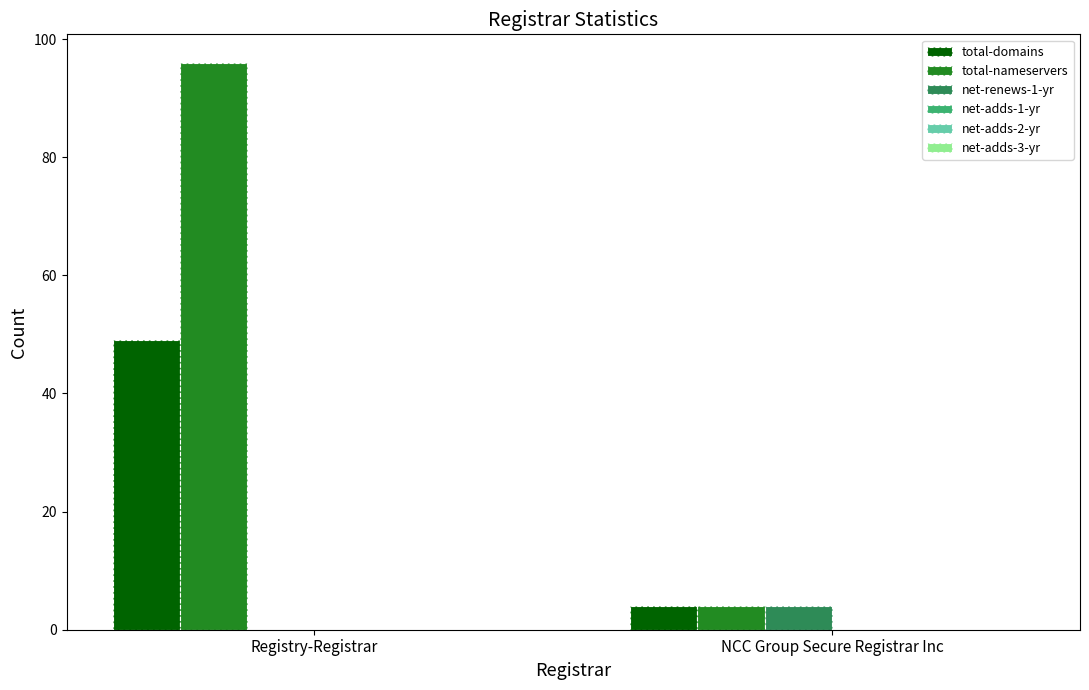

Which series changed the most between Registry-Registrar and NCC Group Secure Registrar Inc?

total-nameservers